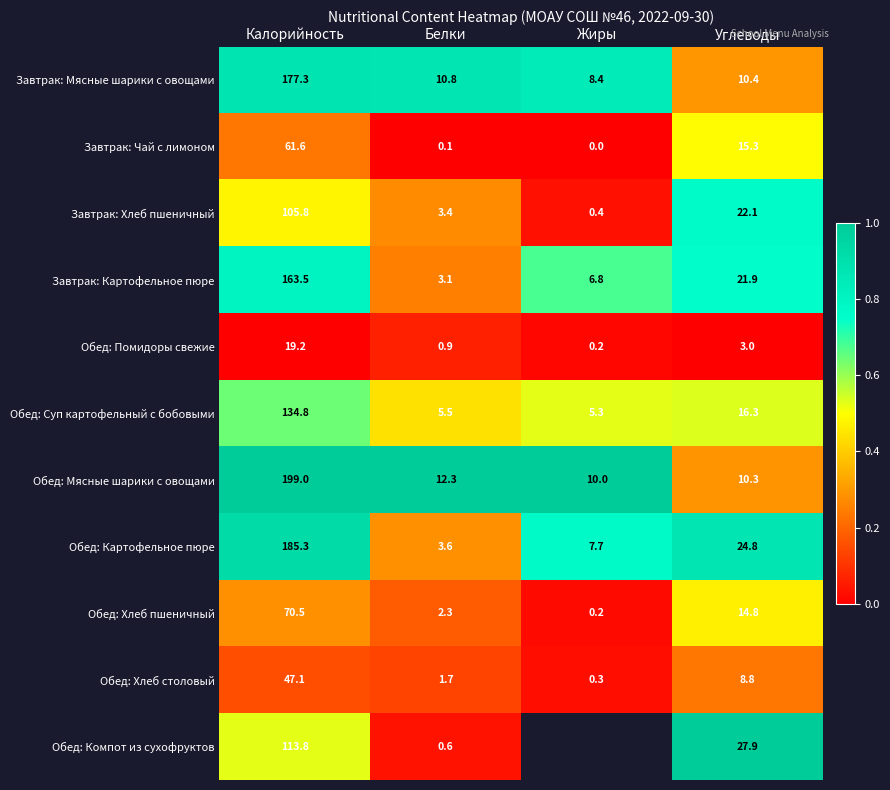

Where is Обед: Мясные шарики с овощами nearest to the value 104?

Белки